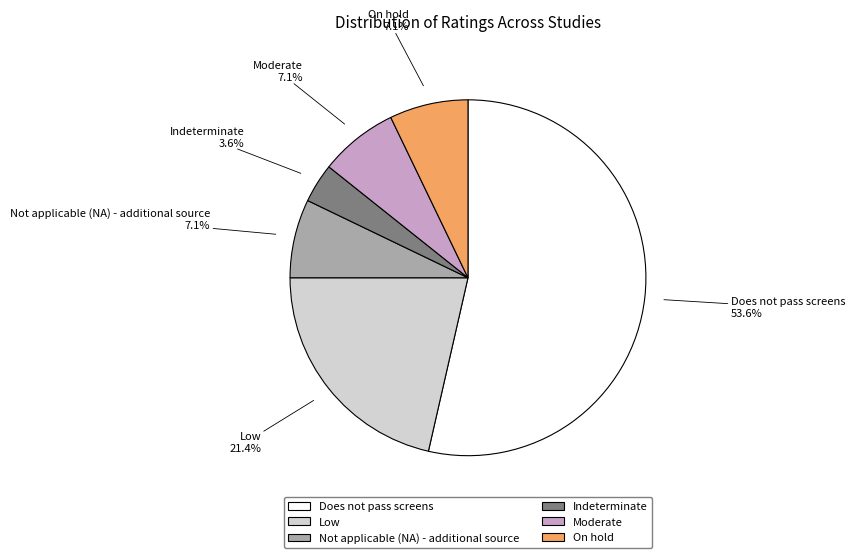

Between Indeterminate and Not applicable (NA) - additional source, which is larger?

Not applicable (NA) - additional source